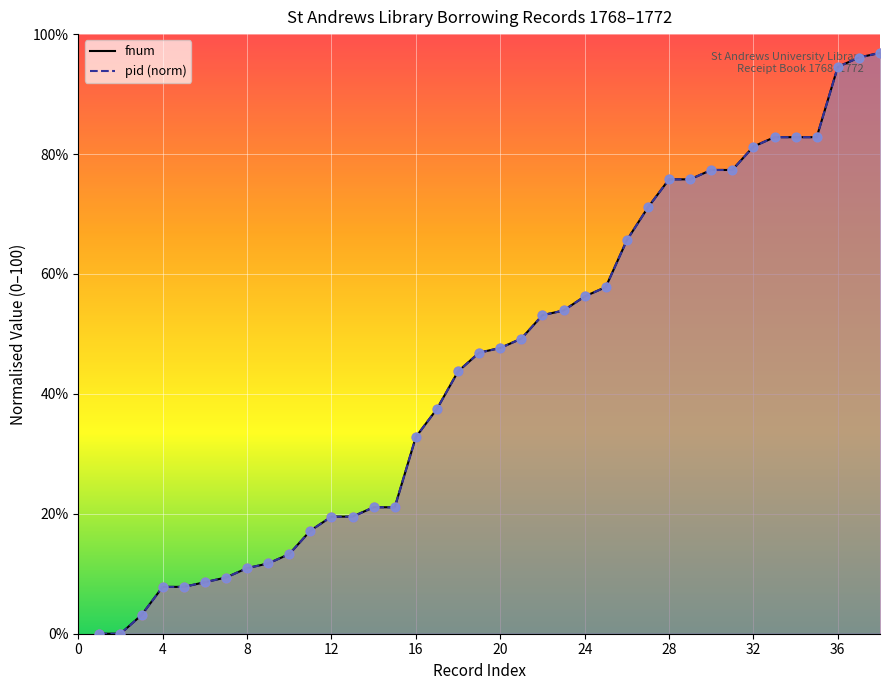

Which series has the largest total across all categories?

fnum